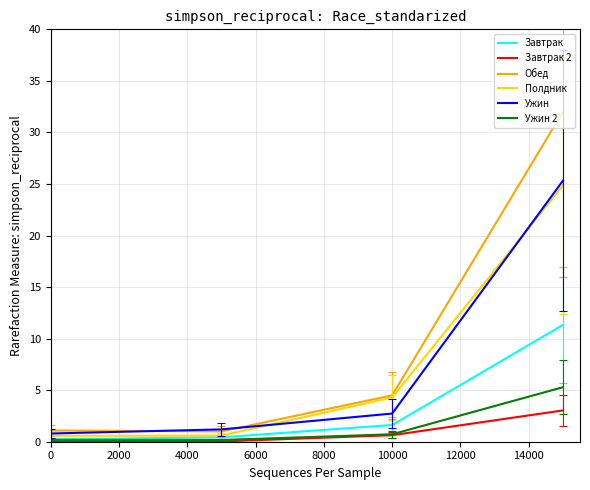

What are all the series names shown in the legend?

Завтрак, Завтрак 2, Обед, Полдник, Ужин, Ужин 2